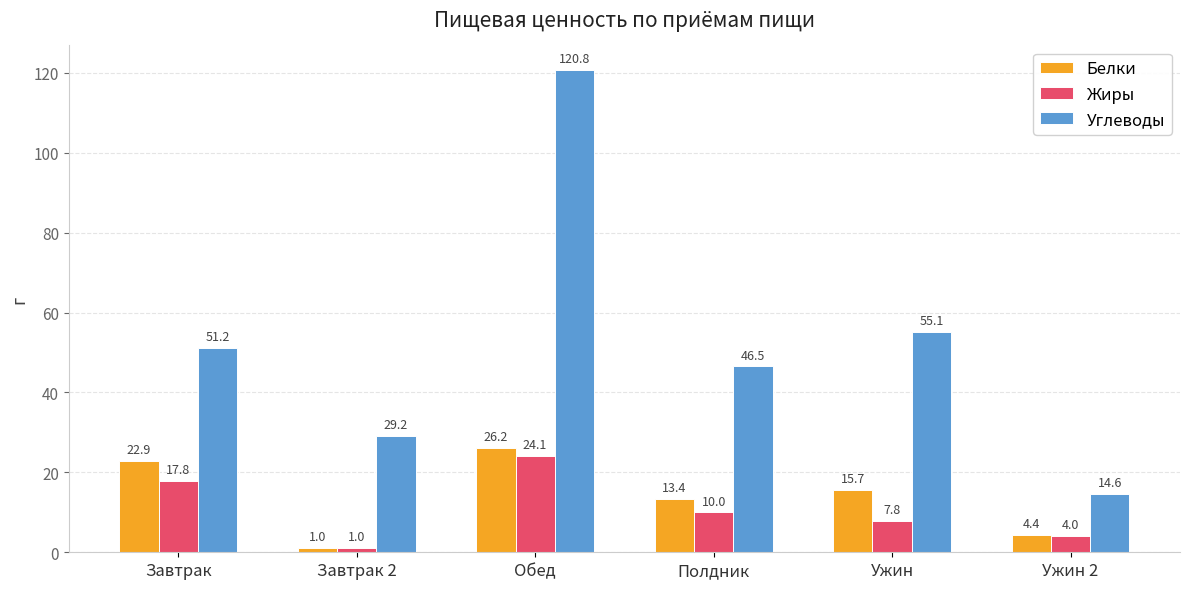

The Жиры series shows 43.3 at Обед. True or false?

False